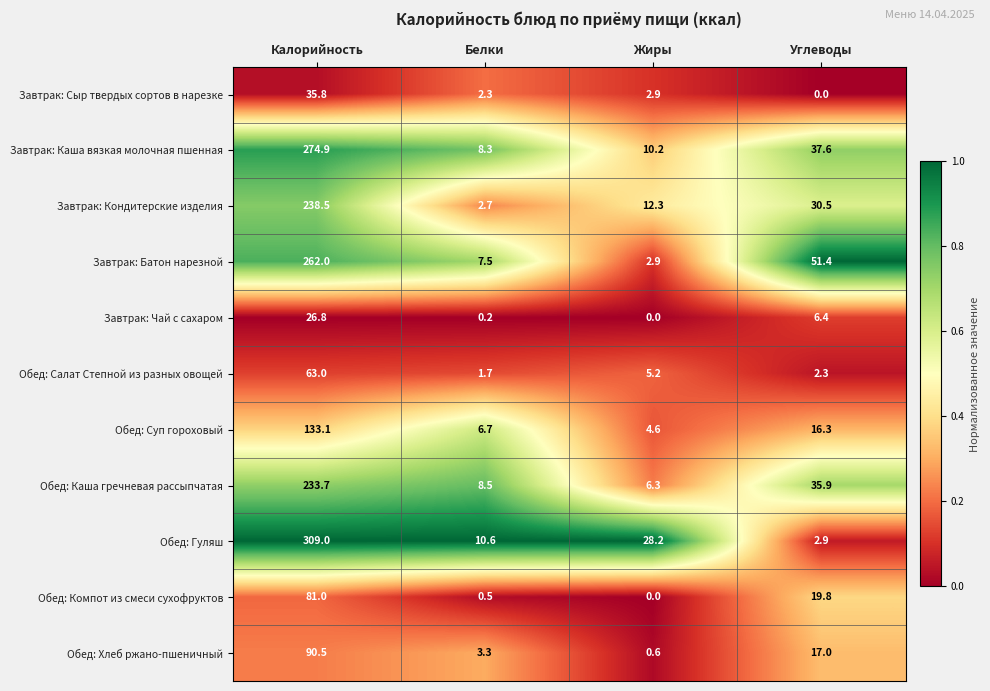

Where does the Обед: Компот из смеси сухофруктов series first go above 19?

Калорийность